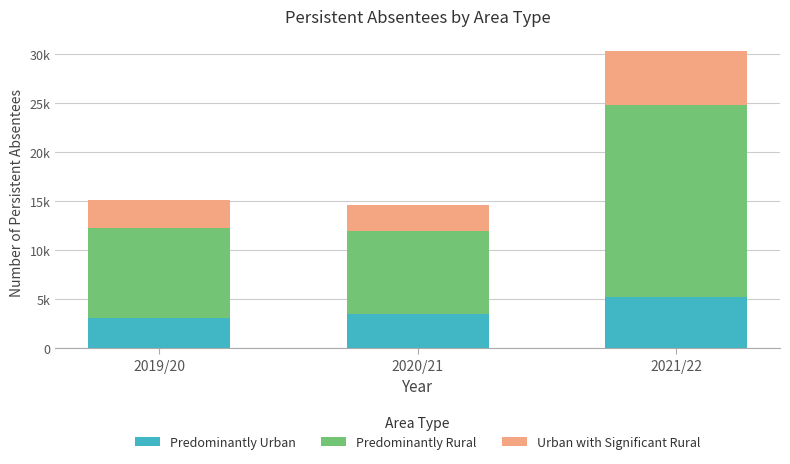

Does the chart contain any negative values?

No